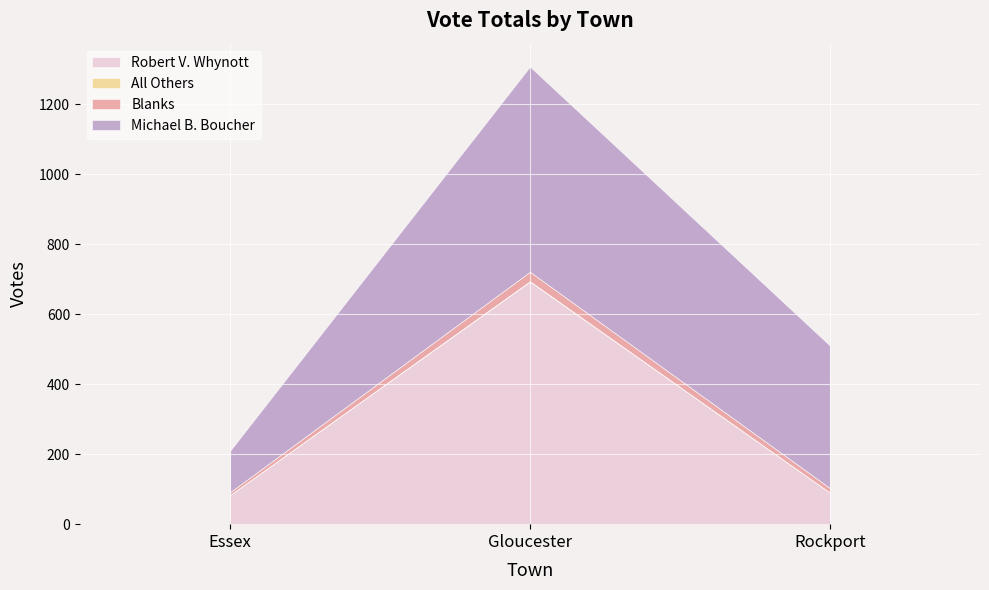

Which has a higher value, Rockport or Gloucester?

Gloucester